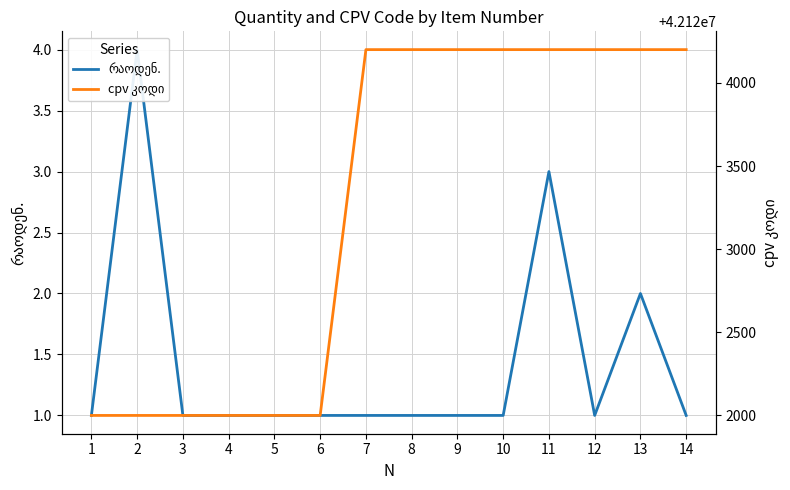

The რაოდენ. series shows 1 at 10. True or false?

True